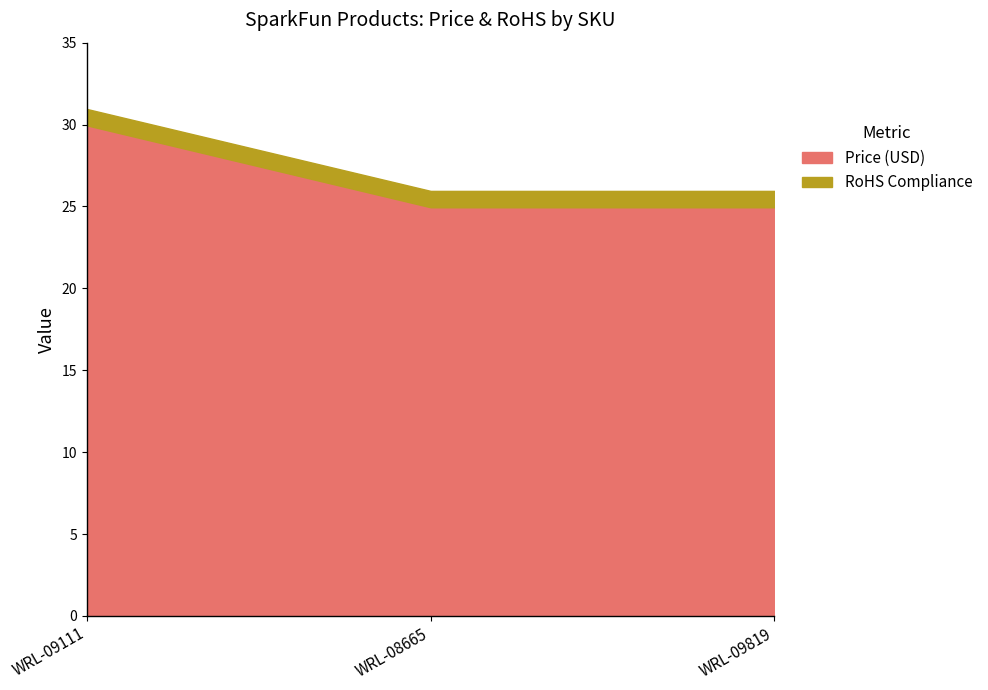

What is the greatest value displayed?

29.9